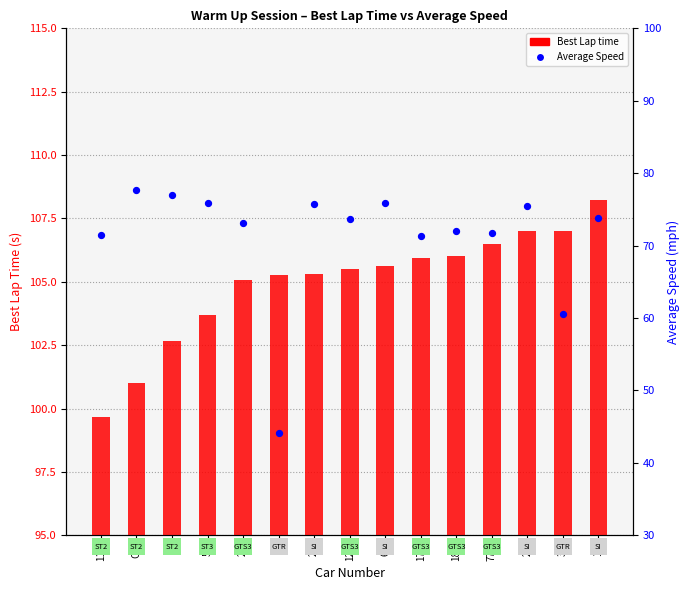

What are all the series names shown in the legend?

Best Lap time, Average Speed